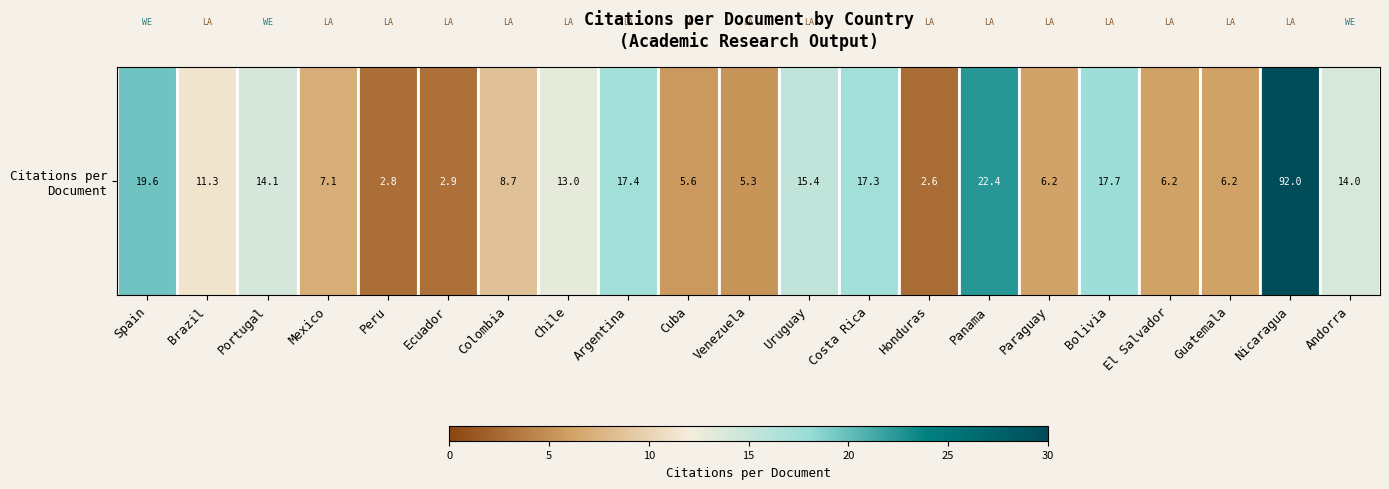

True or false: the data shows 2.8 at Peru.

True